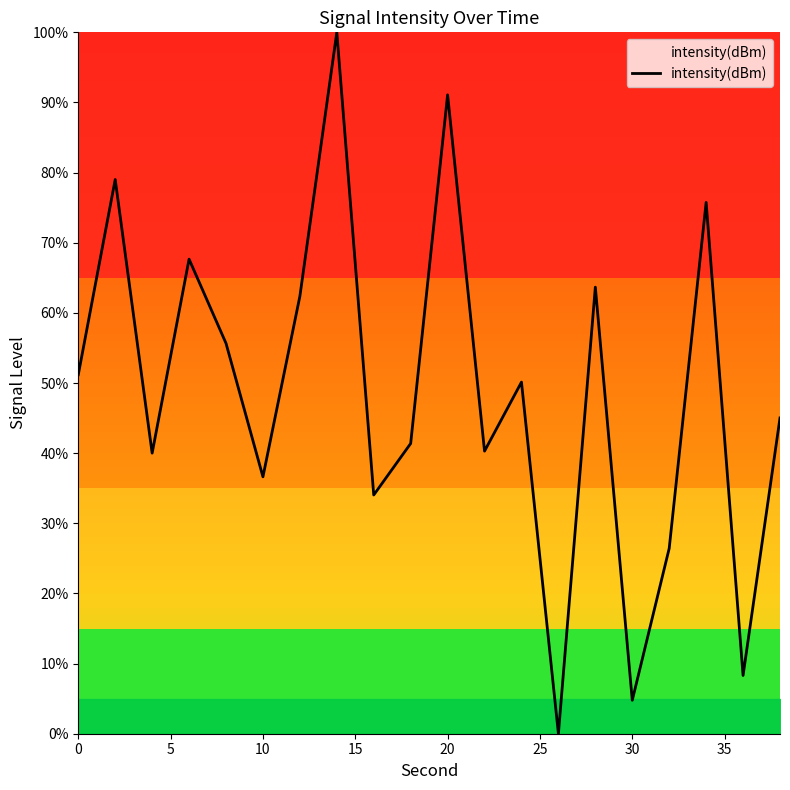

What is the maximum value shown in the chart?

100.0